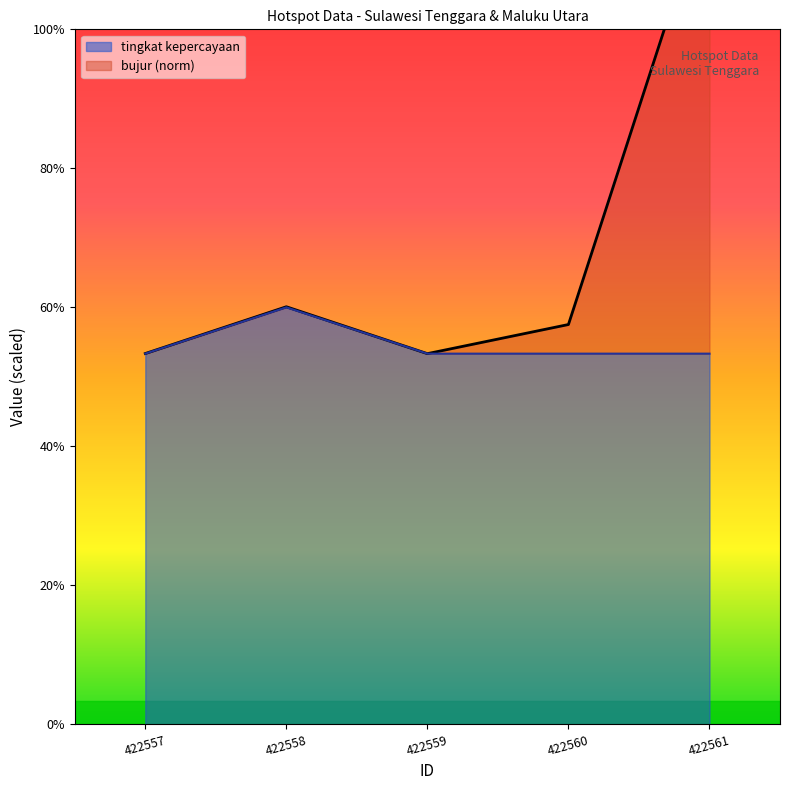

The tingkat kepercayaan series shows 3.9 at 422559. True or false?

False